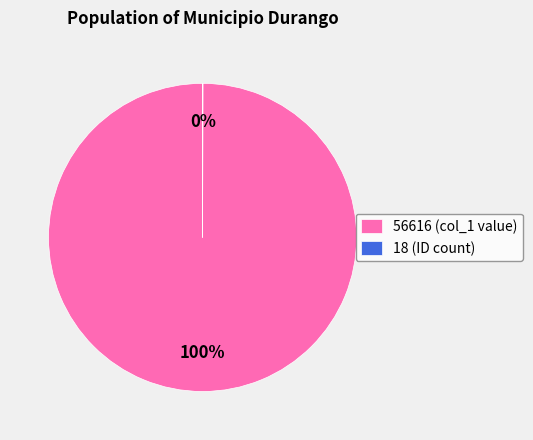

True or false: 56616 (col_1 value) accounts for 88% of the total.

False